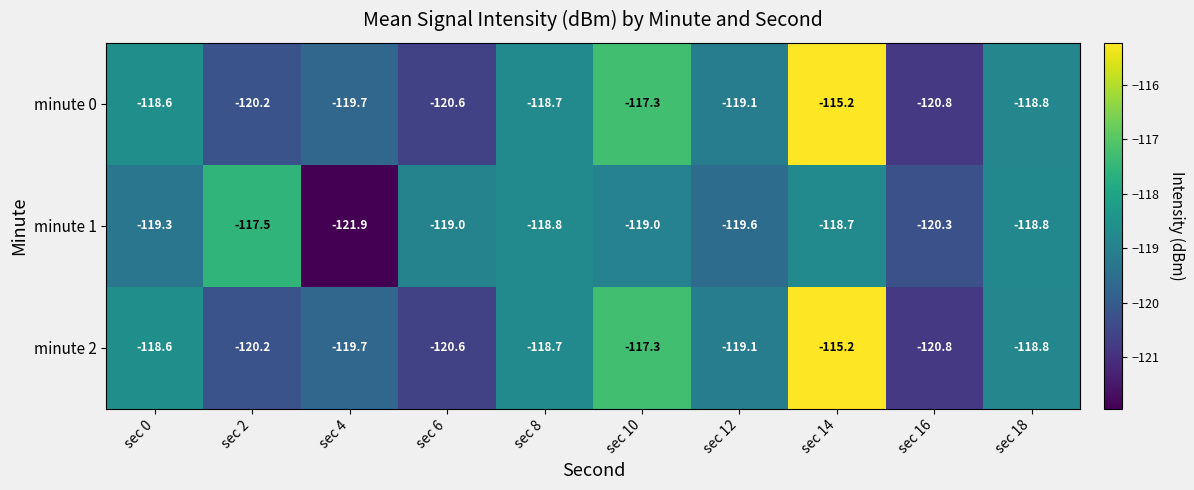

True or false: minute 2 has a value of -118.7 at sec 8.

True